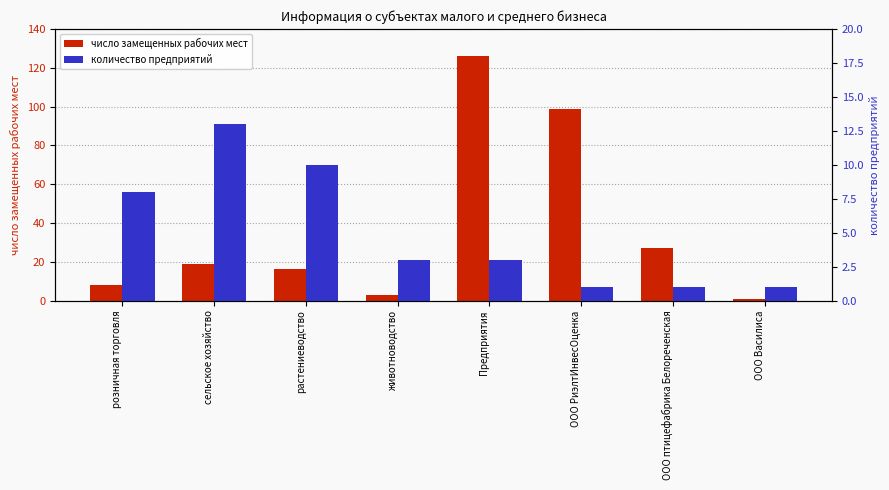

How many values in the число замещенных рабочих мест series exceed 19?

3